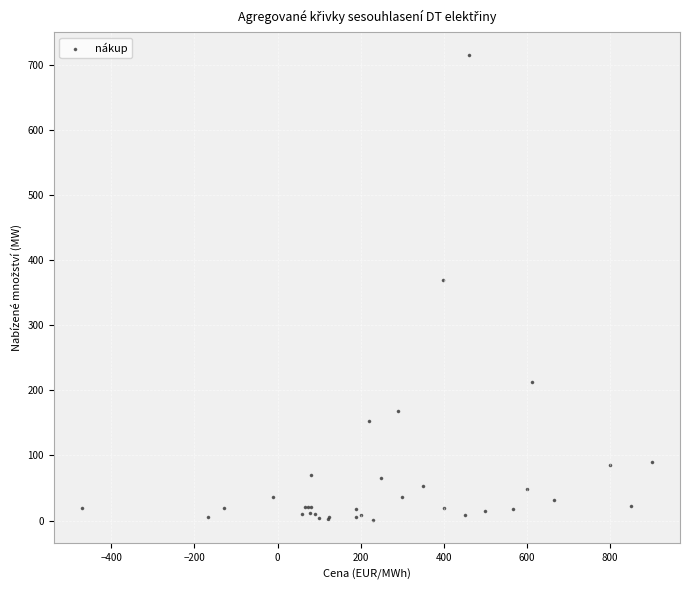

What Y value in the scatter plot is closest to 357?

370.0